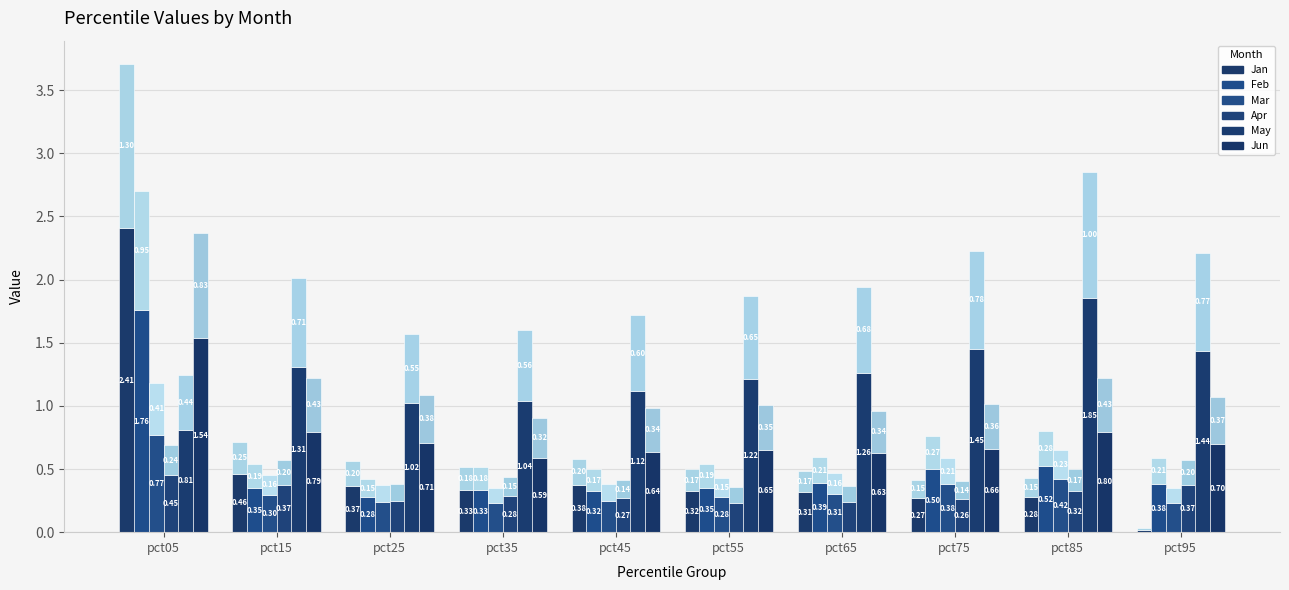

Is it true that May equals 0.7 at pct25?

False